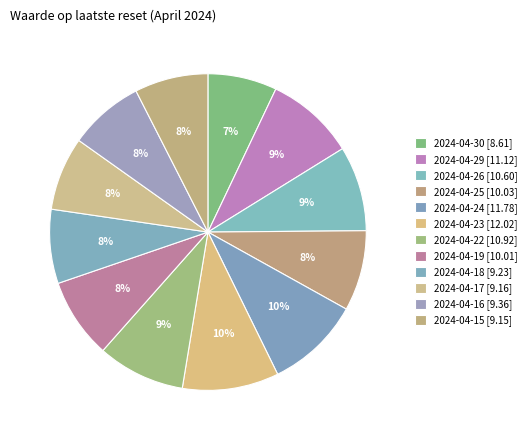

True or false: 2024-04-23 accounts for 20% of the total.

False